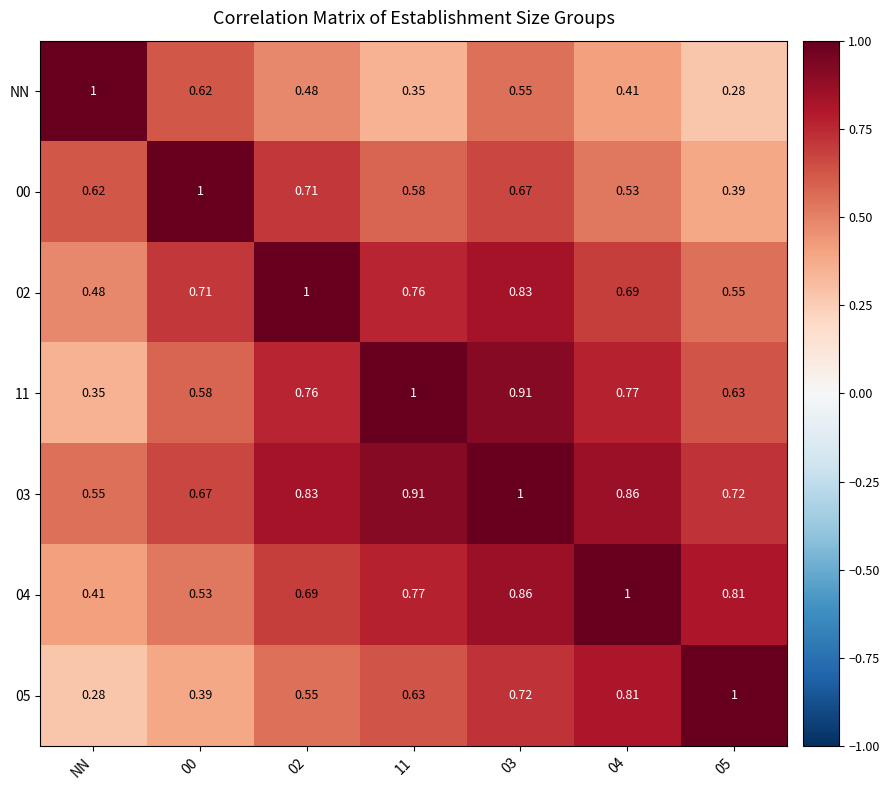

Is the value of 00 at 03 greater than the value of 04 at 02?

No